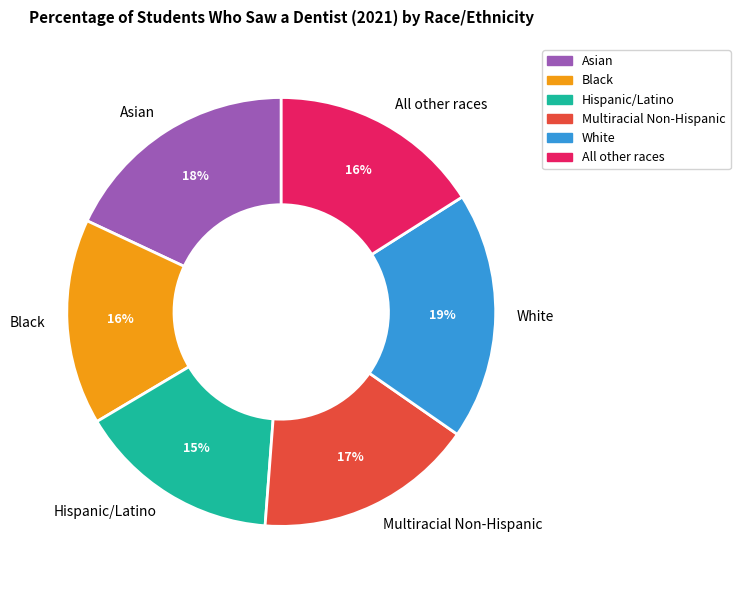

Is there any slice that represents more than half of the pie?

No